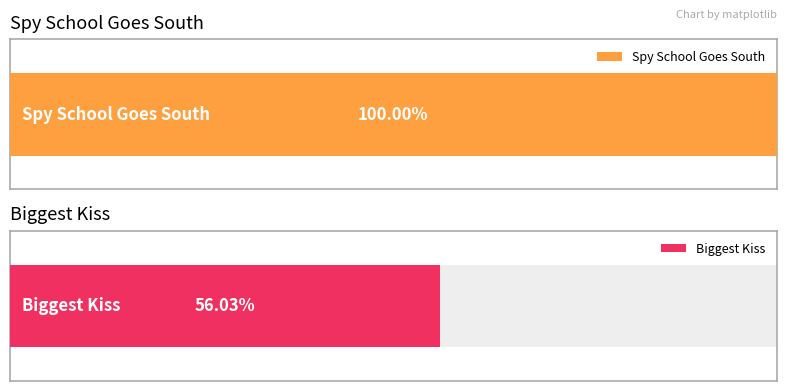

What is the ratio of the value at Spy School Goes South to the value at Biggest Kiss?

1.8